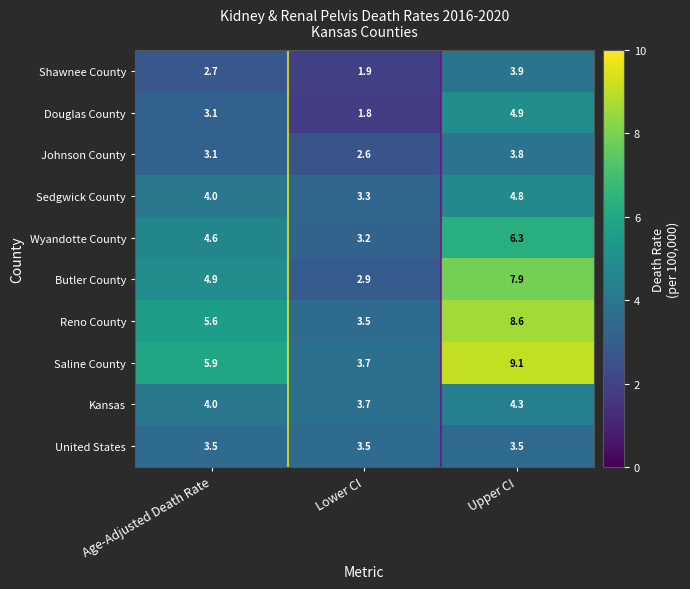

What is the sum of all United States values?

10.5